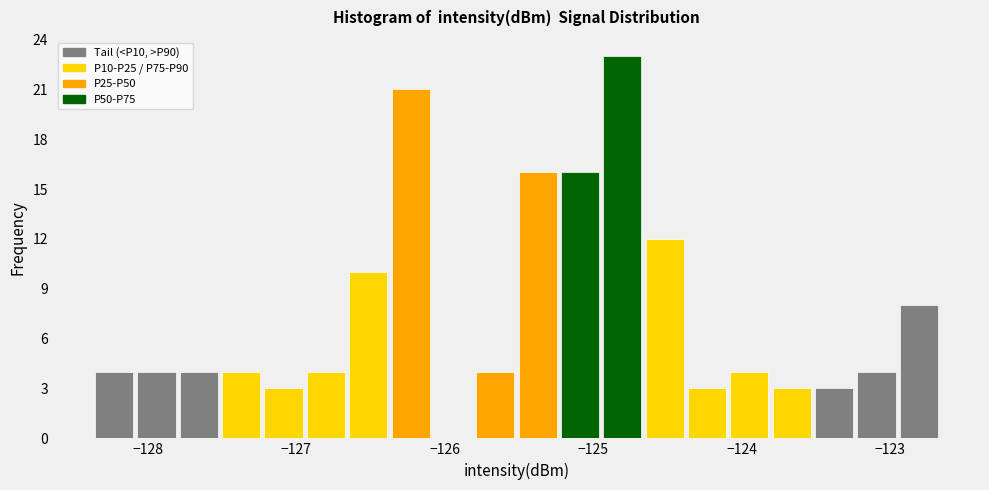

Read against the x-axis, roughly where is the centre of the tallest bar?

-124.8